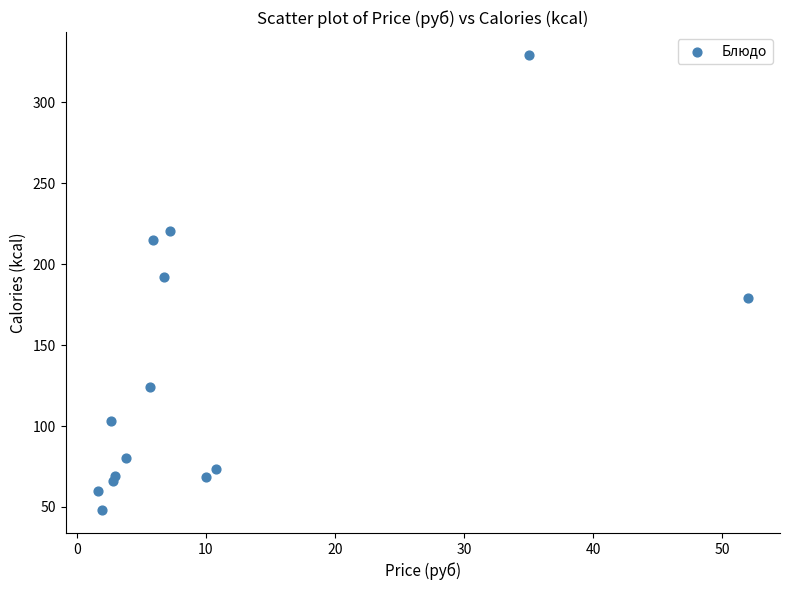

What Y value in the scatter plot is closest to 188?

191.8